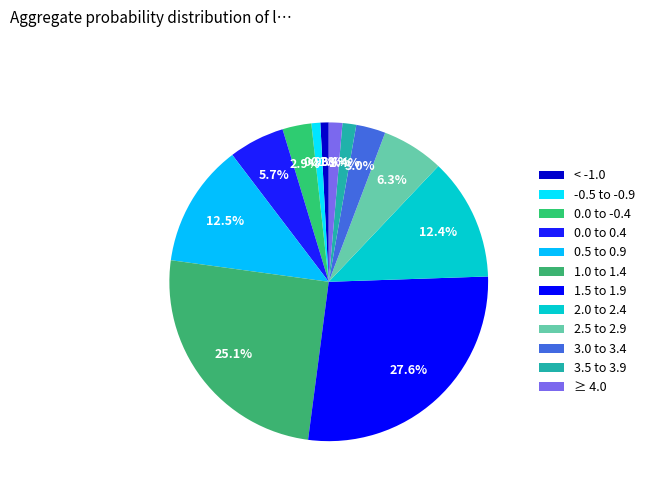

What percentage is the 0.0 to 0.4 slice, to the nearest percent?

6%